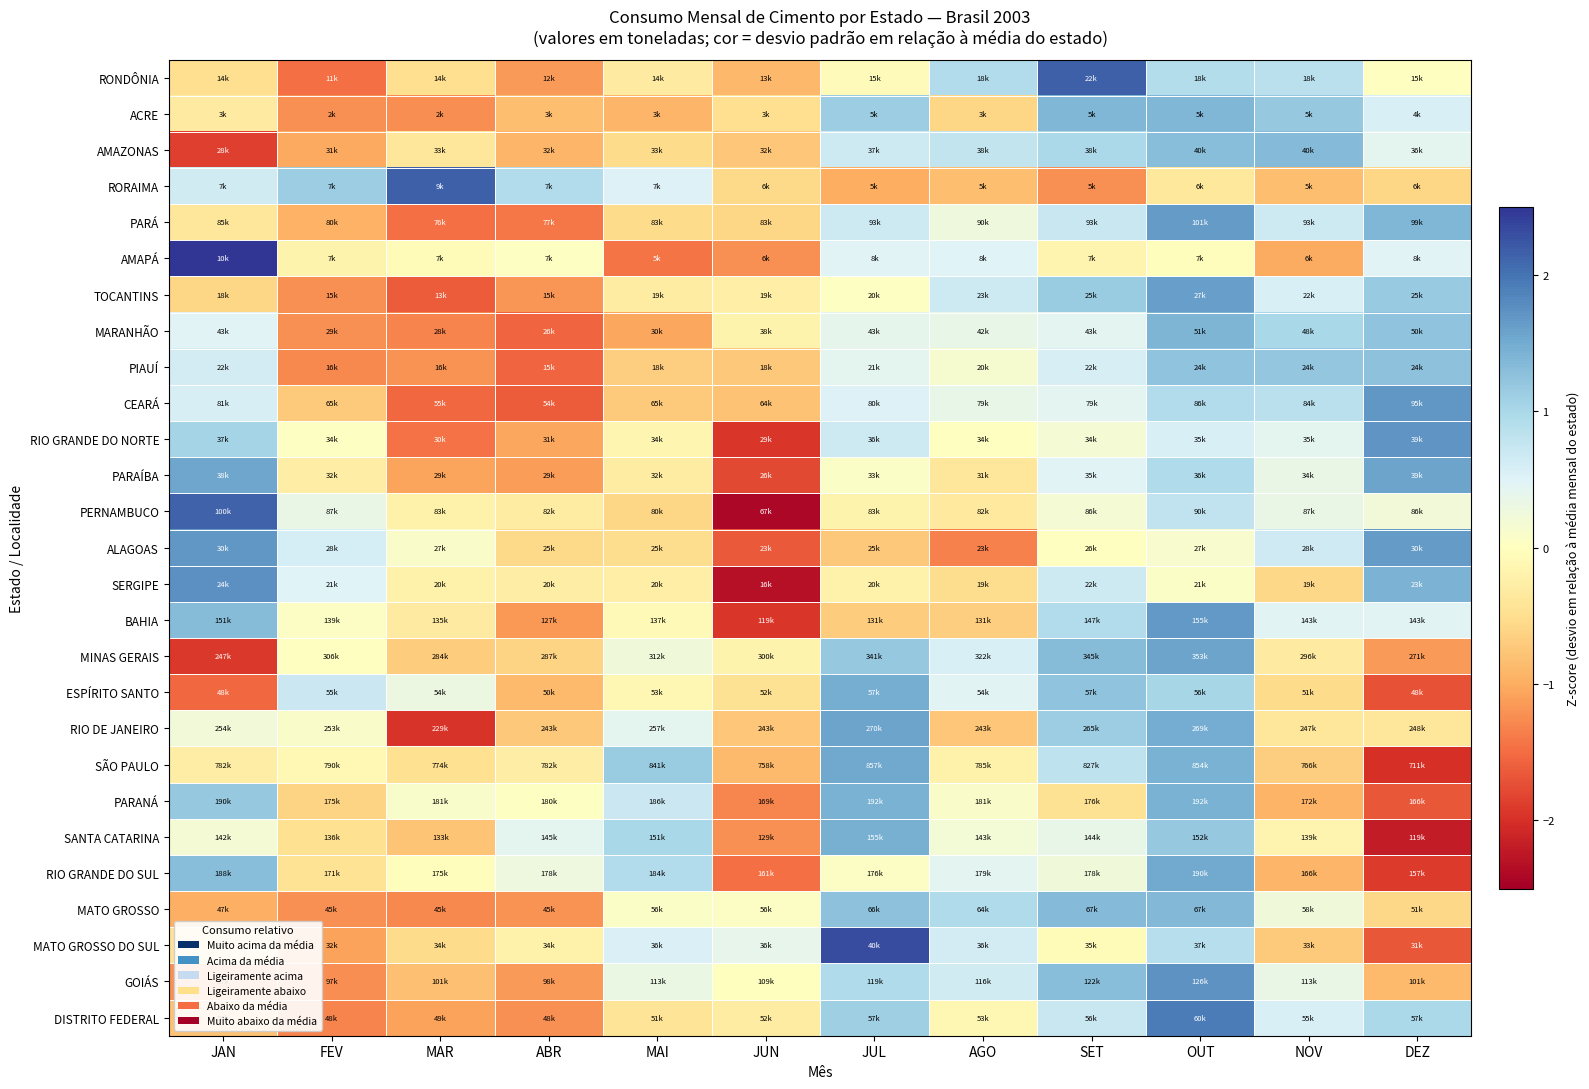

At OUT, list the series in order from largest to smallest.

DISTRITO FEDERAL, GOIÁS, BAHIA, PARÁ, TOCANTINS, MINAS GERAIS, RIO GRANDE DO SUL, RIO DE JANEIRO, SÃO PAULO, PARANÁ, MARANHÃO, ACRE, MATO GROSSO, AMAZONAS, PIAUÍ, SANTA CATARINA, ESPÍRITO SANTO, PARAÍBA, CEARÁ, RONDÔNIA, MATO GROSSO DO SUL, PERNAMBUCO, RIO GRANDE DO NORTE, ALAGOAS, SERGIPE, AMAPÁ, RORAIMA